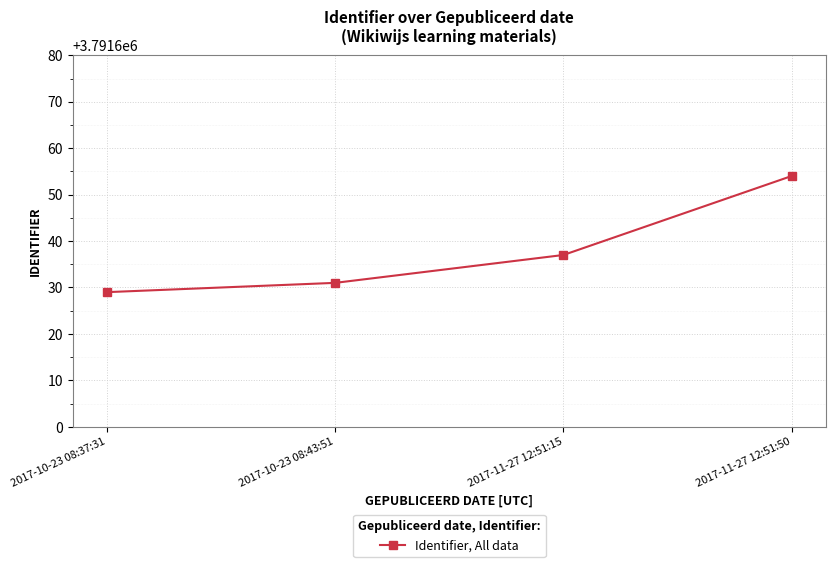

What is the ratio of the value at 2017-10-23 08:43:51 to the value at 2017-11-27 12:51:15?

1.0